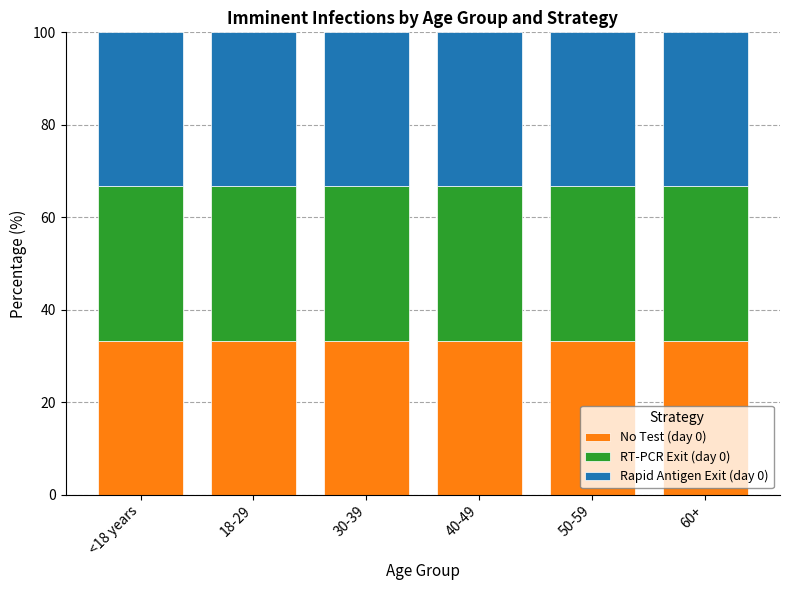

What is the average value of the No Test (day 0) series?

33.3